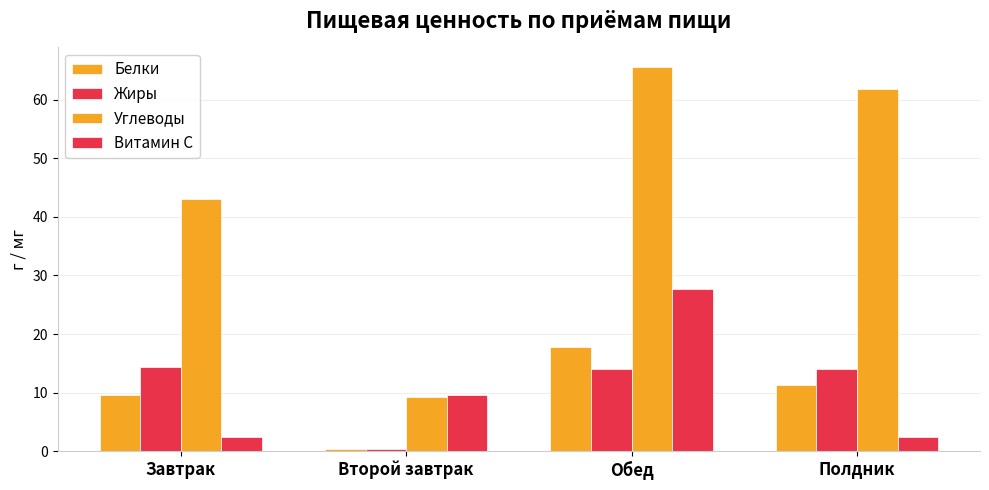

The value of Жиры at Обед is 20.6. True or false?

False